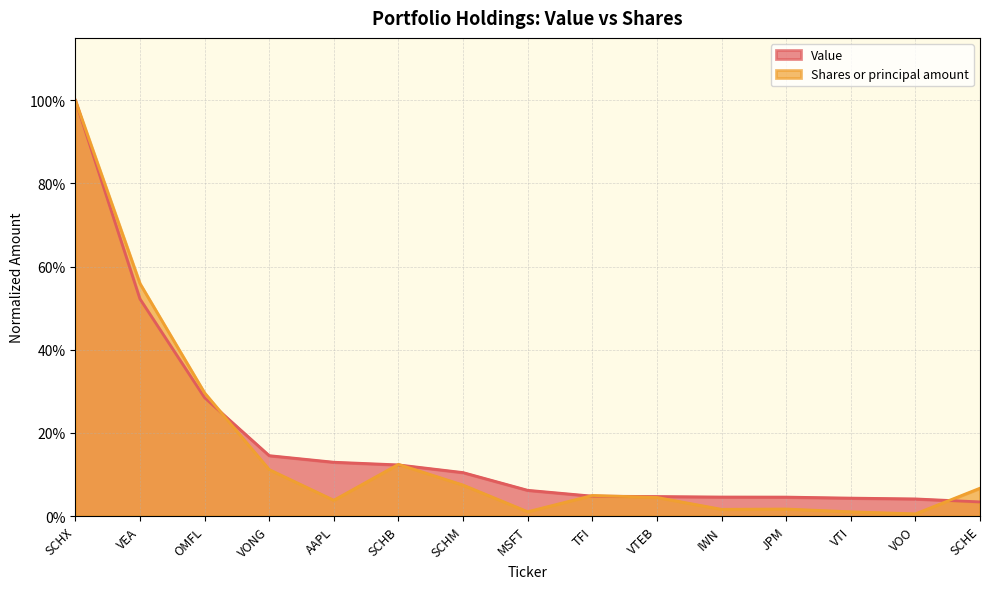

What are all the series names shown in the legend?

Value, Shares or principal amount